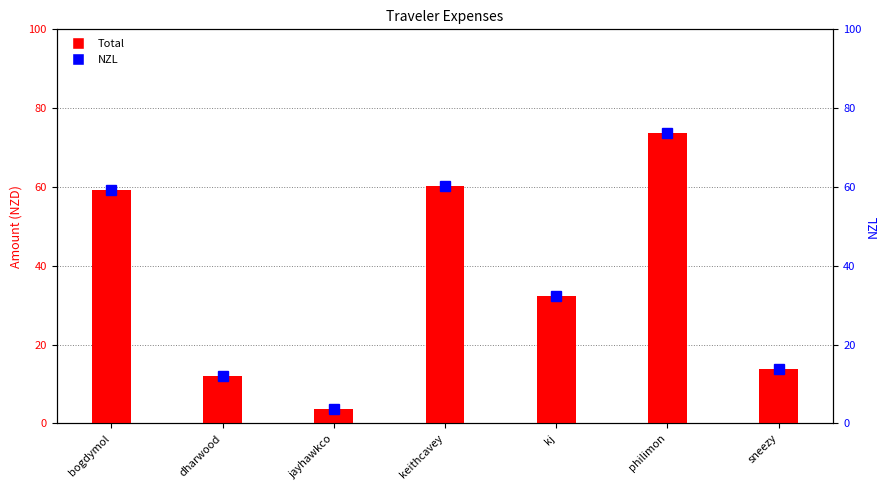

Which has a higher value, philimon or kj?

philimon